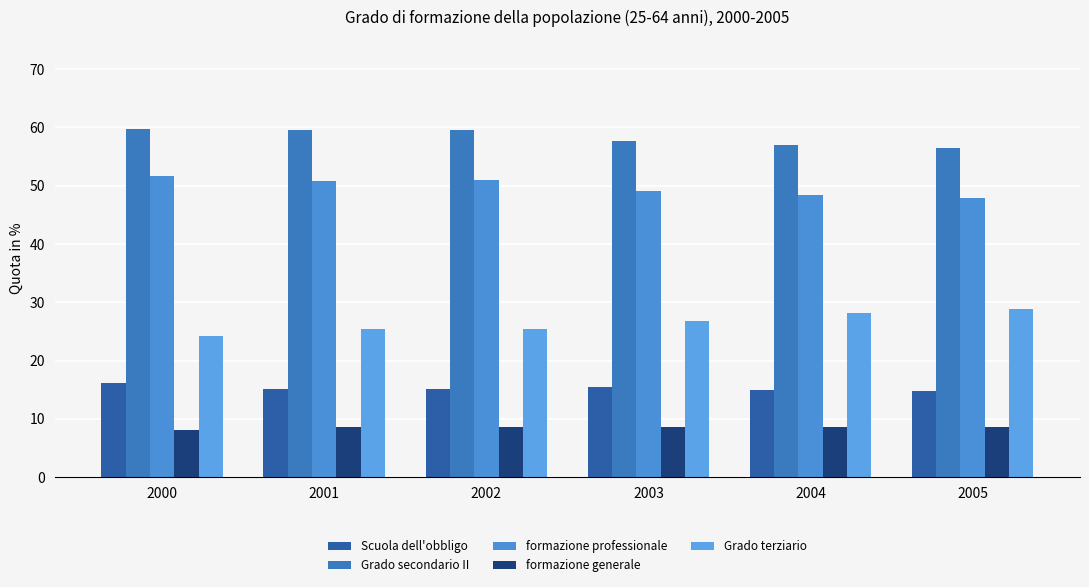

What is the sum of the Grado secondario II values at 2003 and 2000?

117.4